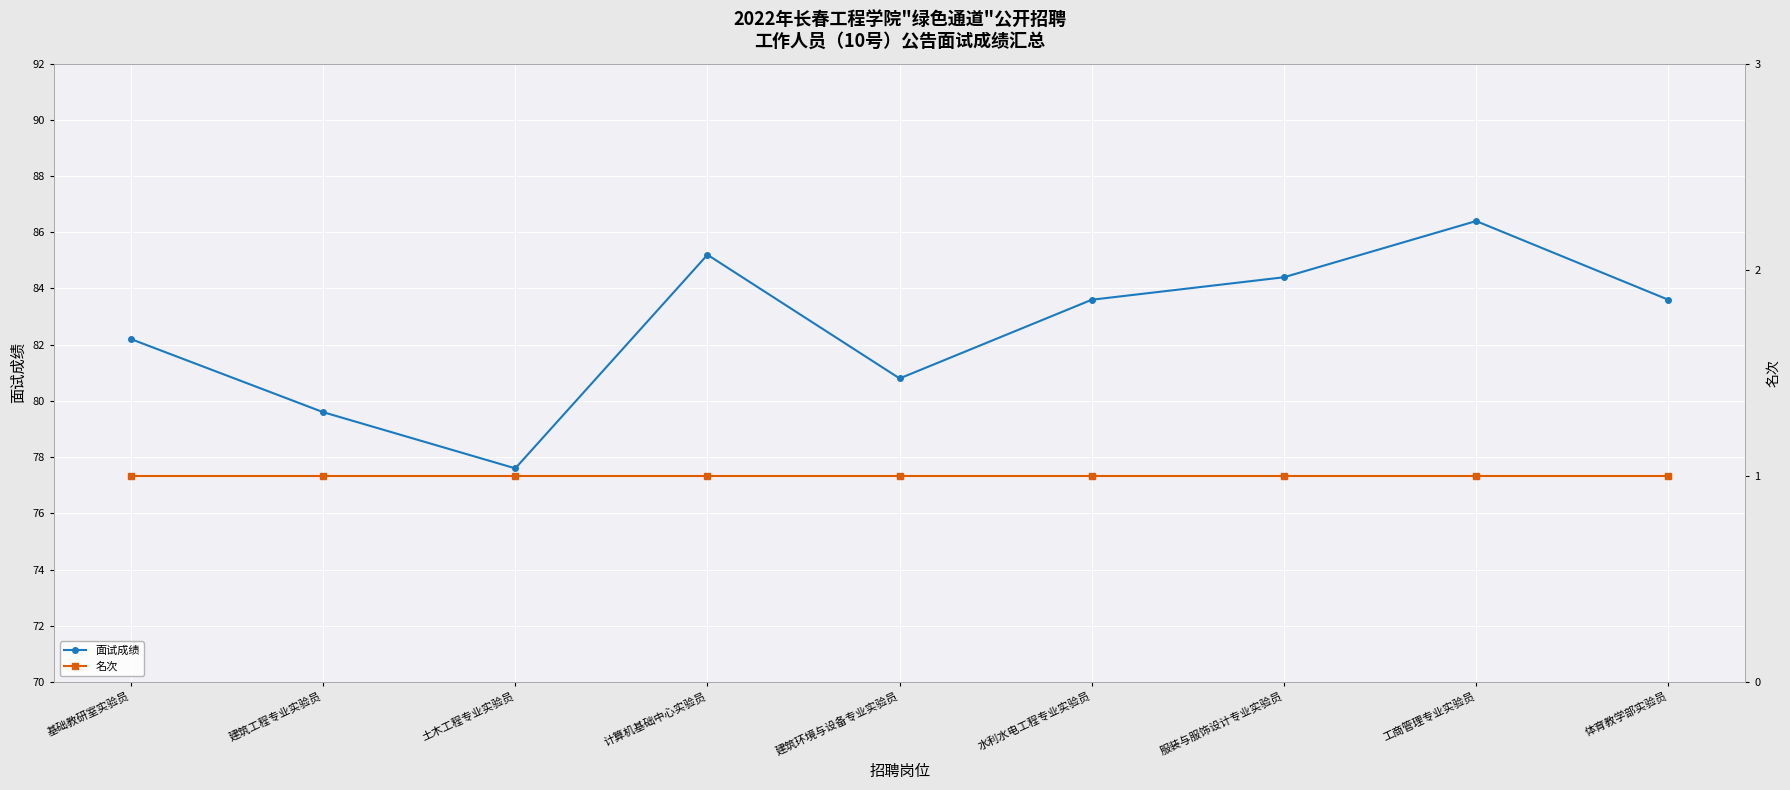

Which series changed the most between 建筑工程专业实验员 and 土木工程专业实验员?

面试成绩